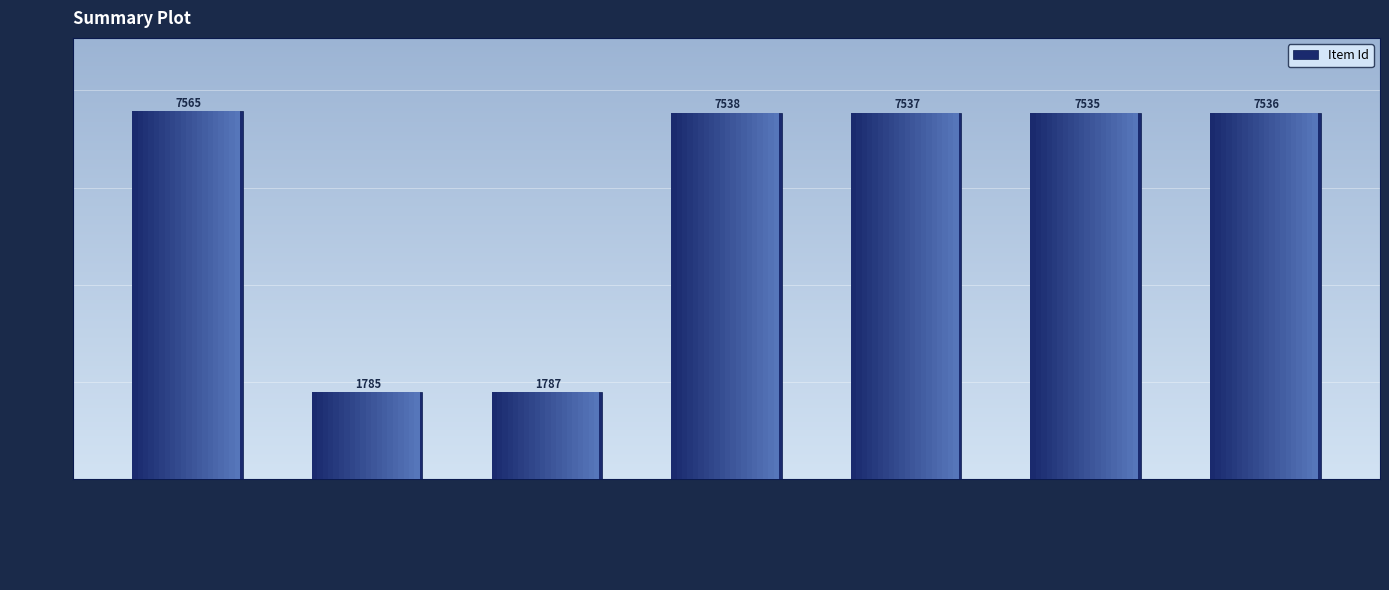

What is the difference between the values at Spring 2004 and Winter 2005?

5780